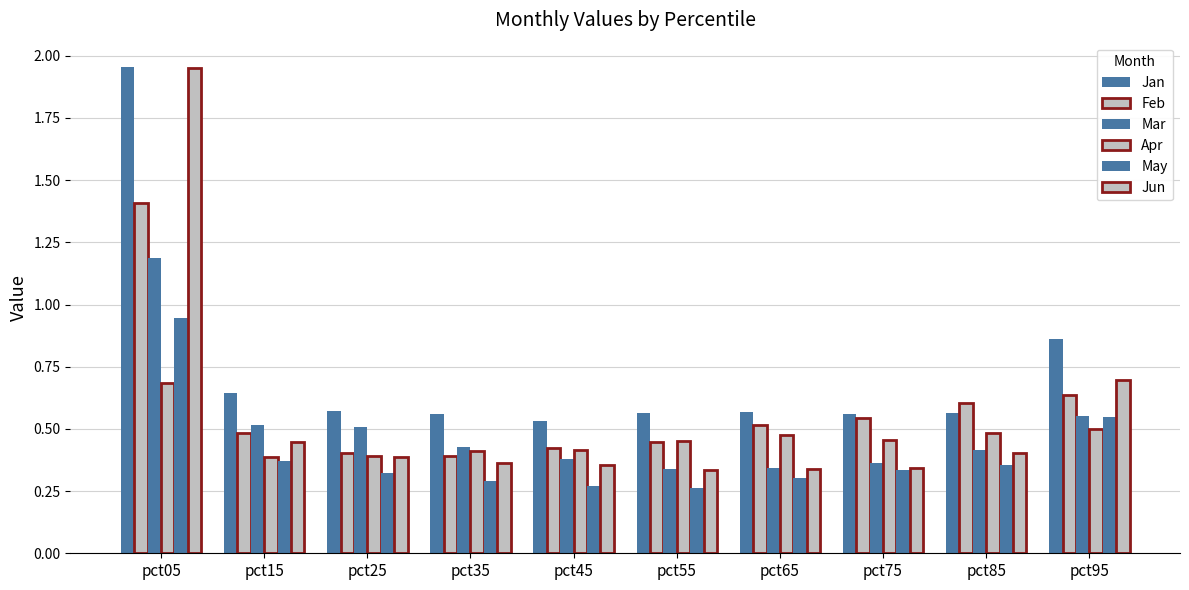

Which series has the largest total across all categories?

Jan